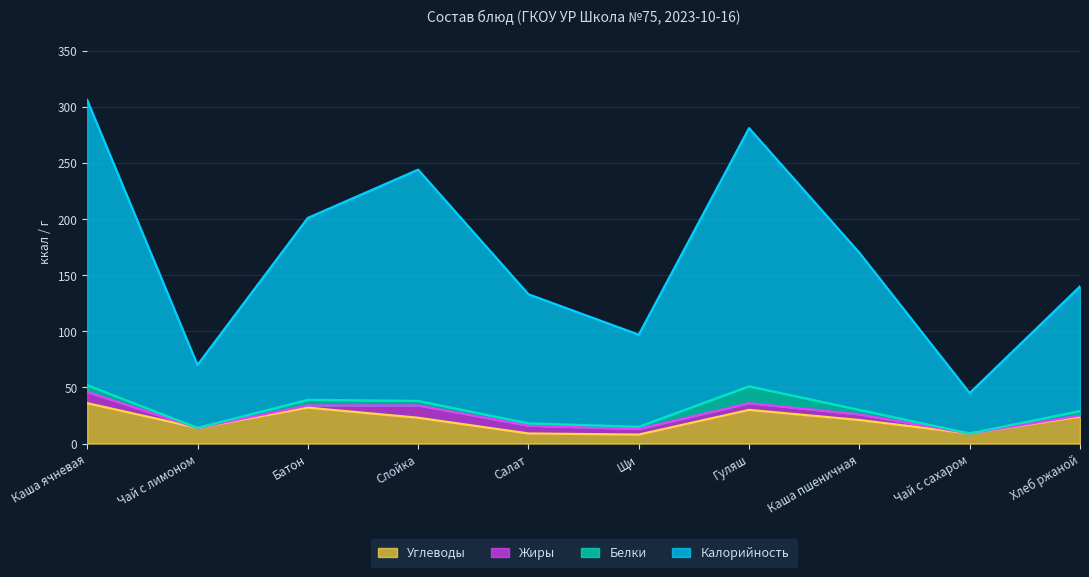

Count the number of categories in the chart.

10